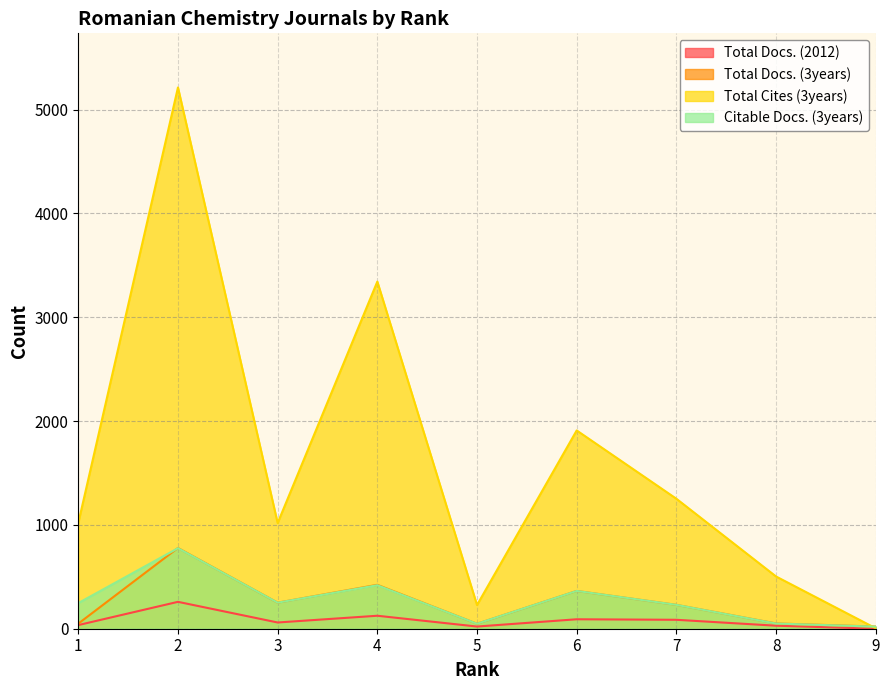

What is the difference between the Total Docs. (3years) values at 5 and 2?

730